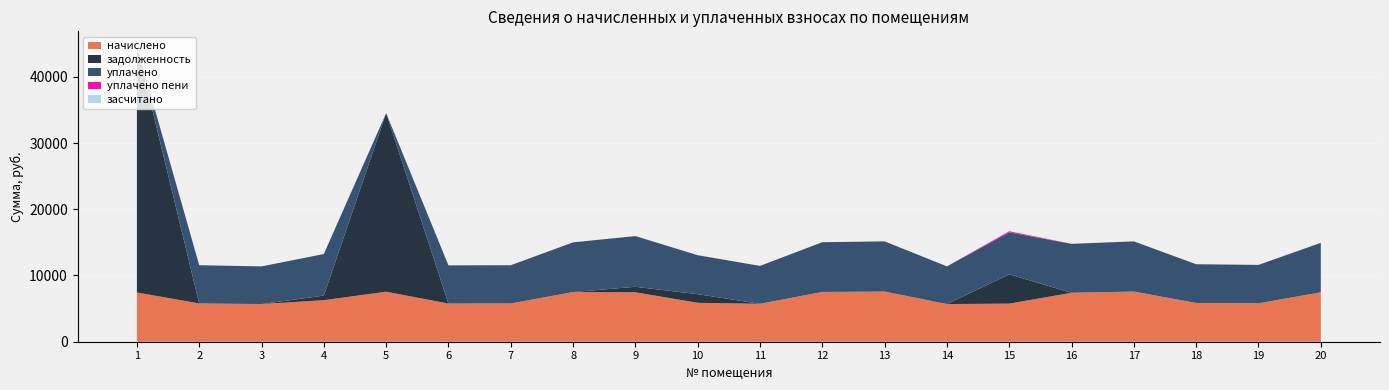

Reading left to right, list all the values displayed in this chart.

начислено: 7439.6	5775.3	5688.4	6272.1	7551.4	5762.9	5775.3	7501.7	7464.6	5874.7	5725.6	7514.1	7576.2	5688.4	5750.5	7389.9	7576.2	5849.8	5800.2	7464.4
задолженность: 37193.6	0.0	0.0	696.9	26961.4	0.0	0.0	0.0	829.4	1305.5	0.0	0.0	0.0	0.0	4426.3	0.0	0.0	0.0	0.0	0.0
засчитано: 0.0	0.0	0.0	0.0	0.0	0.0	0.0	0.0	0.0	0.0	0.0	0.0	0.0	0.0	0.0	0.0	0.0	0.0	0.0	0.0
уплачено пени: 0.0	0.0	0.0	0.0	0.0	0.0	0.0	0.0	0.0	13.2	0.0	0.0	0.0	0.0	159.5	0.0	0.0	0.0	0.0	0.0
уплачено: 0.0	5775.3	5688.4	6272.1	0.0	5762.9	5775.3	7501.7	7656.9	5874.7	5725.6	7514.1	7576.2	5688.4	6343.1	7389.9	7576.2	5849.8	5800.2	7464.4
аванс: 0.0	0.0	0.0	0.0	0.0	0.0	0.0	0.0	0.0	0.0	0.0	0.0	0.0	0.0	0.0	0.0	0.0	0.0	0.0	0.0